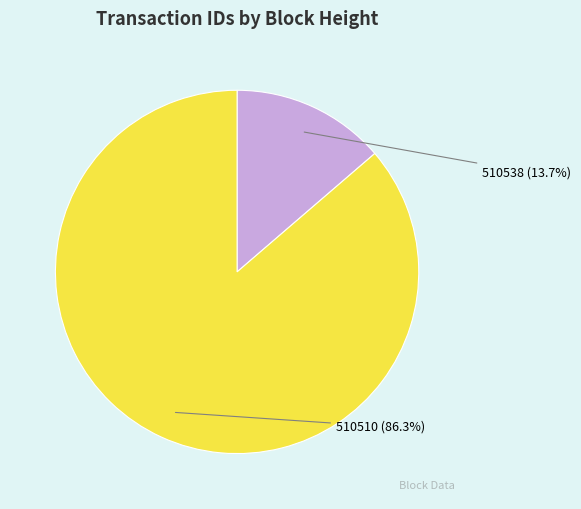

Which slice is the smallest?

510538